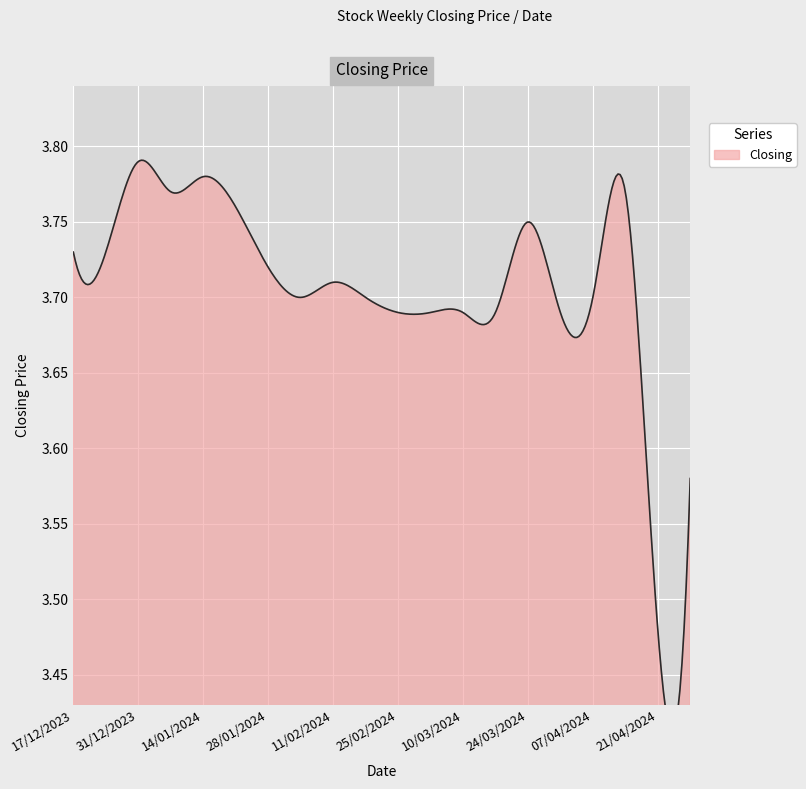

Where is the data nearest to the value 3?

21/04/2024